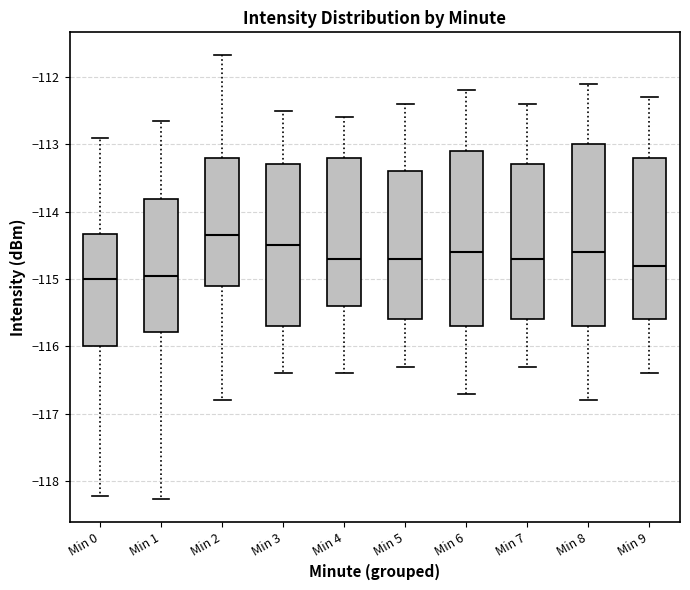

Reading left to right, transcribe this box plot: for each box, give where its median line is, the range the box spans, and where its two whiskers end, as read against the y-axis. The values are not printed on the chart, so give them approximately, as read against the axis.

Min 0: median -115.0, box -116.0 to -114.3, whiskers -118.2 to -112.9
Min 1: median -114.9, box -115.8 to -113.8, whiskers -118.3 to -112.6
Min 2: median -114.3, box -115.1 to -113.2, whiskers -116.8 to -111.7
Min 3: median -114.5, box -115.7 to -113.3, whiskers -116.4 to -112.5
Min 4: median -114.7, box -115.4 to -113.2, whiskers -116.4 to -112.6
Min 5: median -114.7, box -115.6 to -113.4, whiskers -116.3 to -112.4
Min 6: median -114.6, box -115.7 to -113.1, whiskers -116.7 to -112.2
Min 7: median -114.7, box -115.6 to -113.3, whiskers -116.3 to -112.4
Min 8: median -114.6, box -115.7 to -113.0, whiskers -116.8 to -112.1
Min 9: median -114.8, box -115.6 to -113.2, whiskers -116.4 to -112.3